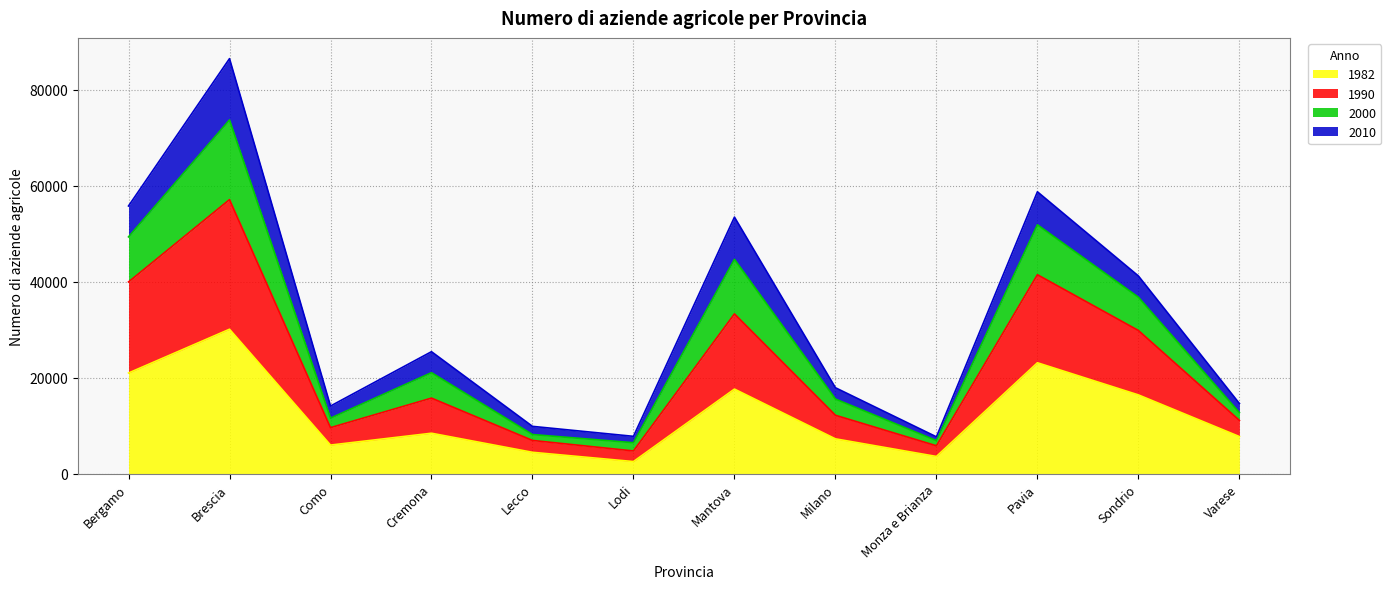

At which category is the sum across all series the highest?

Brescia